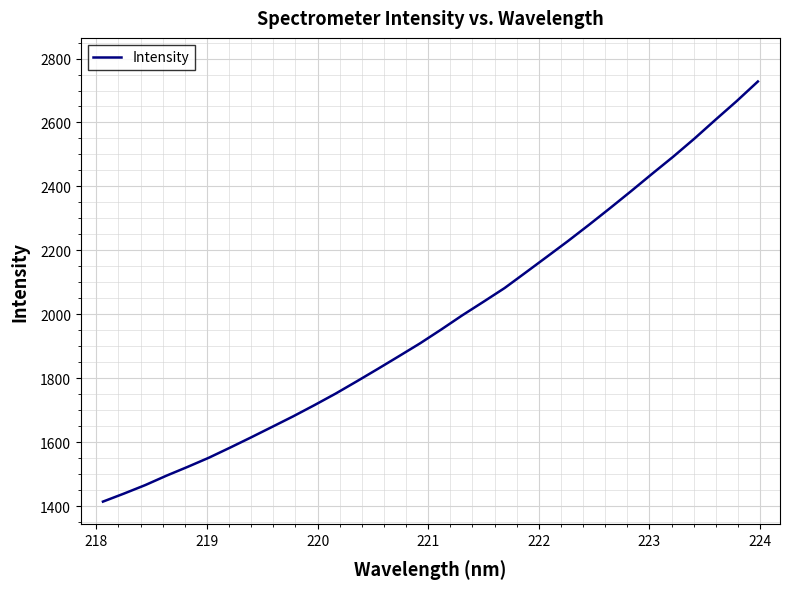

What is the minimum value shown in the chart?

1414.0